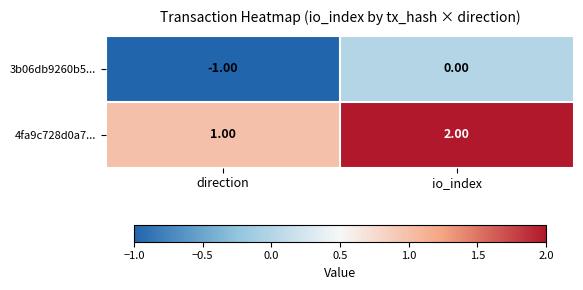

What is the sum of all 4fa9c728d0a7... values?

3